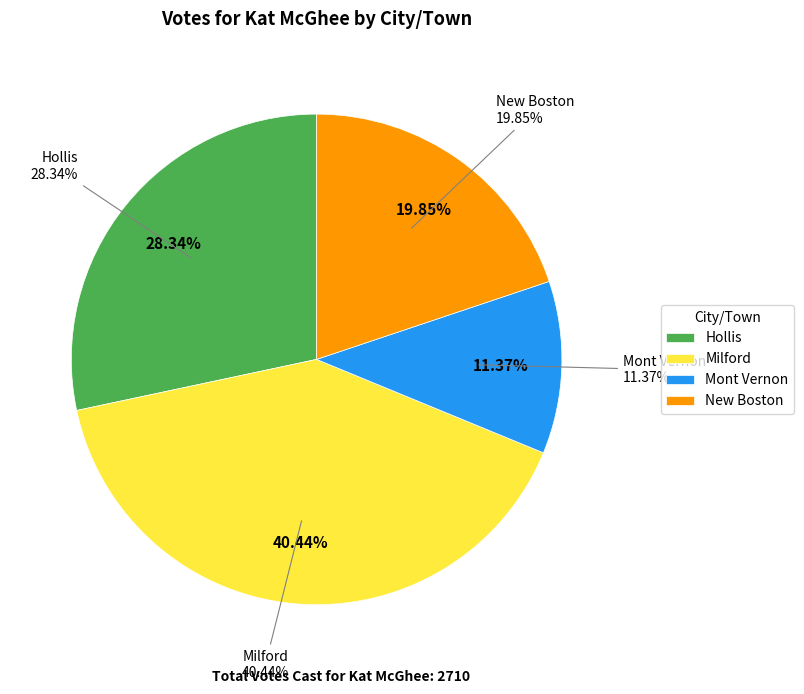

Is there any slice that represents more than half of the pie?

No